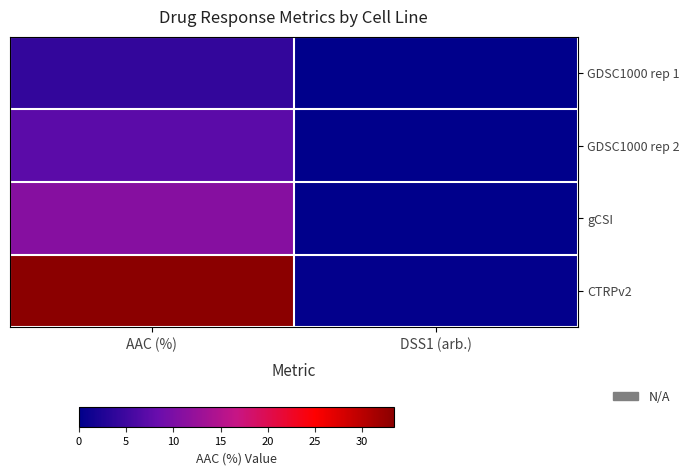

Which series has the largest range (max minus min)?

CTRPv2